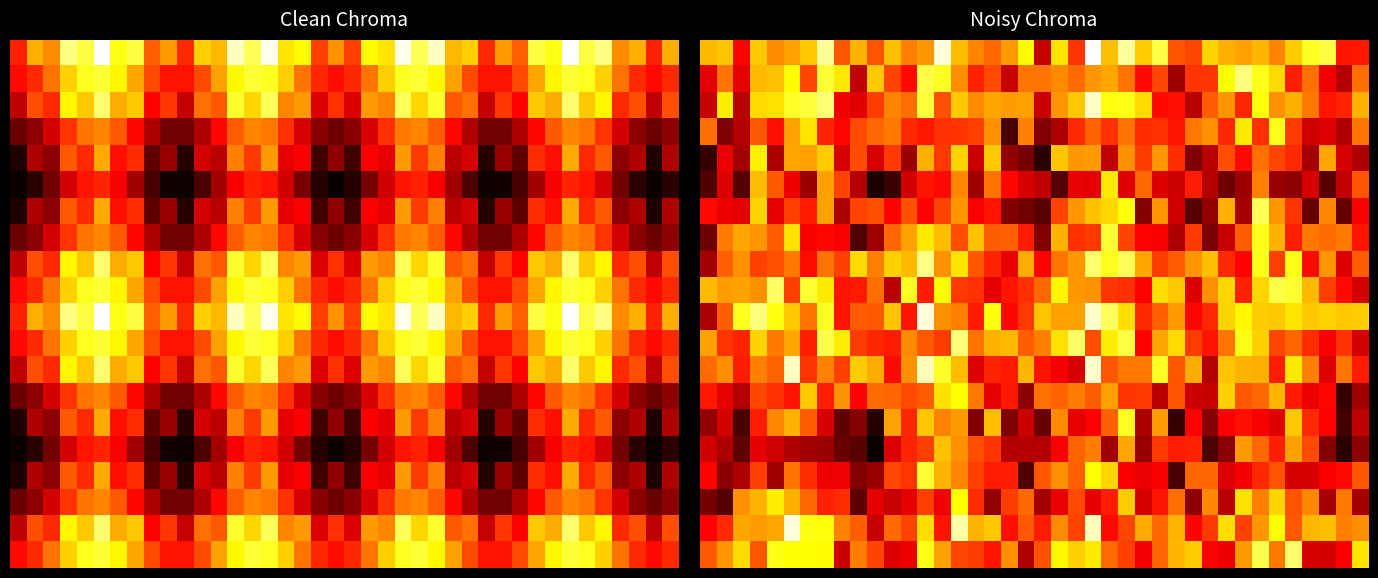

How many categories are shown in the chart?

40